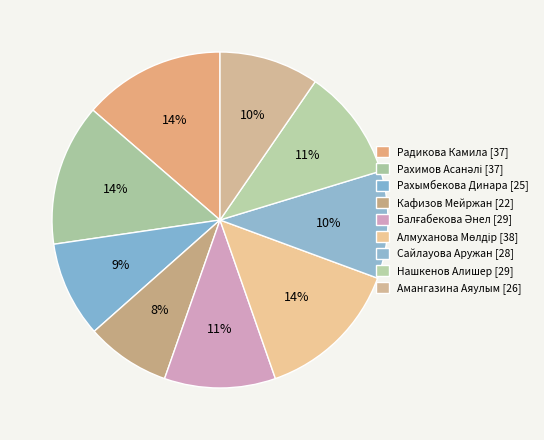

Does Рахимов Асанәлі represent more than half of the total?

No